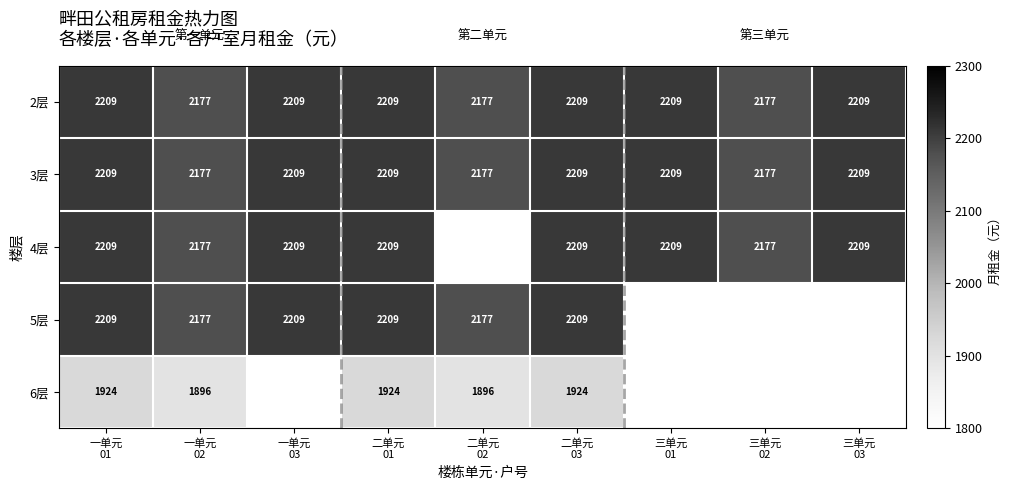

What is the total value across all series at 二单元
02?

8427